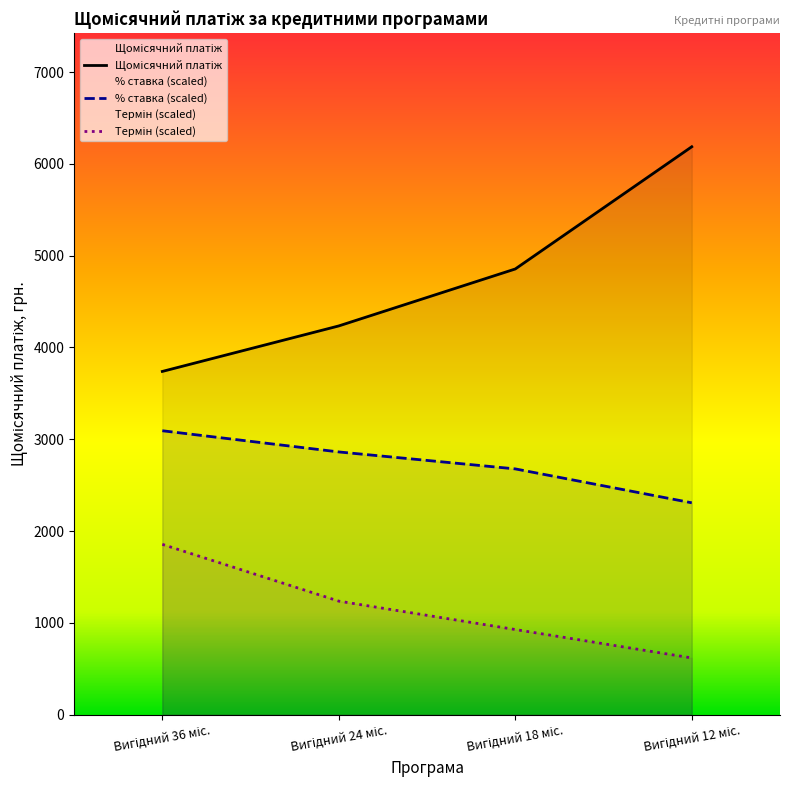

Reading right to left, what are all the values shown in this chart?

6185.9	4854.8	4234.6	3738.9